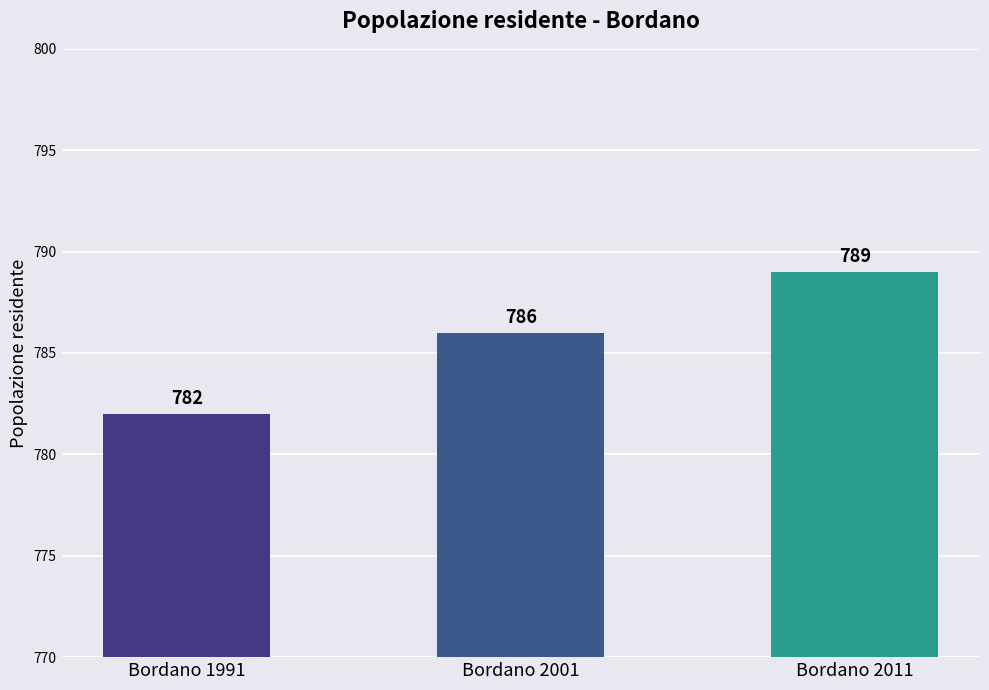

How many values are between 782 and 789?

3